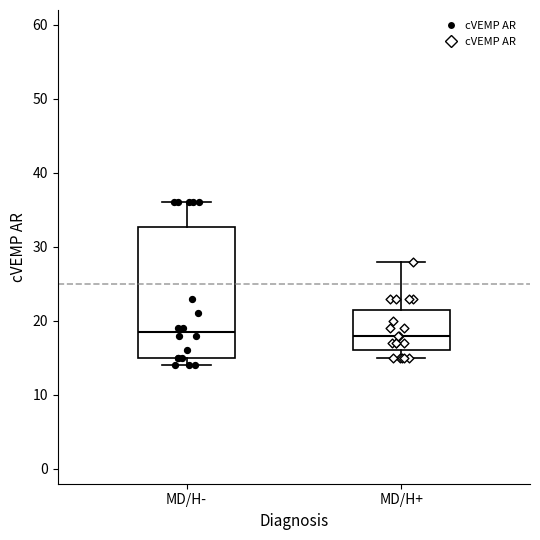

Reading left to right, read every box against the y-axis: the position of its median line, the range the box covers, and the ends of its whiskers. The values are not printed on the chart, so give them approximately, as read against the axis.

MD/H-: median 19, box 15 to 33, whiskers 14 to 36
MD/H+: median 18, box 16 to 22, whiskers 15 to 28